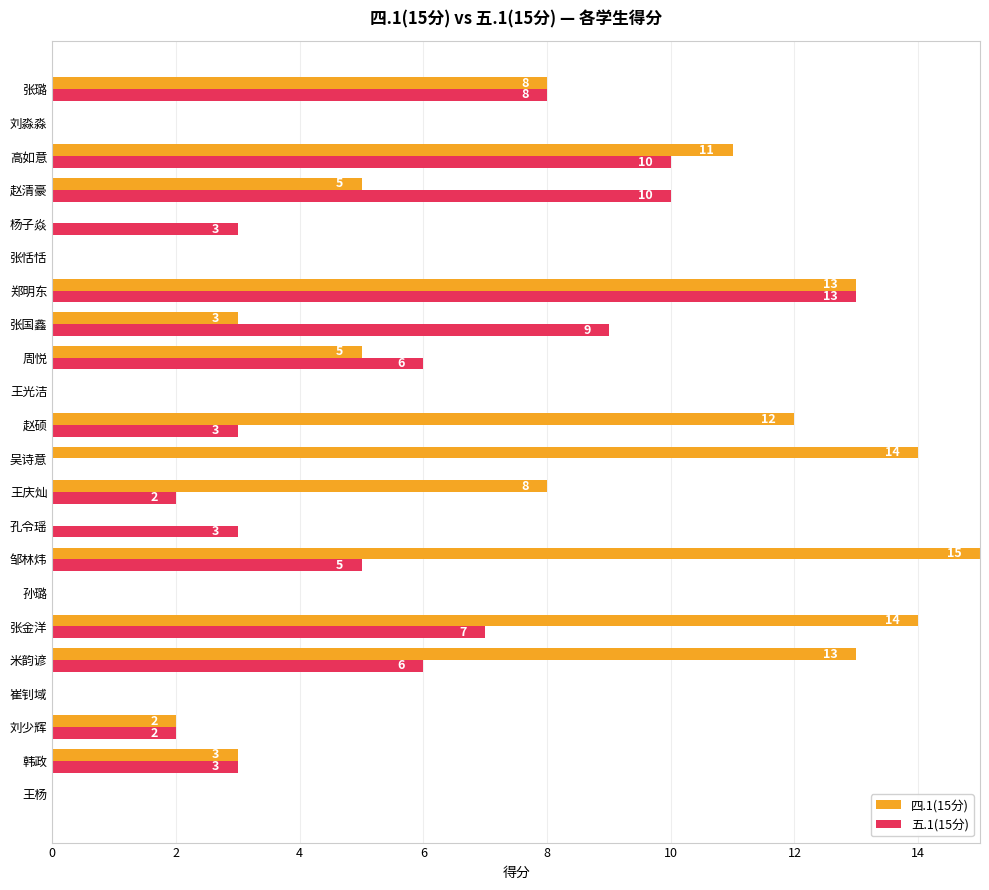

The 四.1(15分) series shows 3 at 张国鑫. True or false?

True